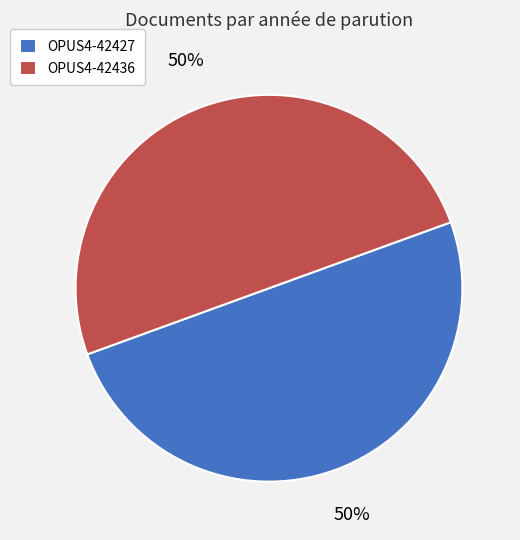

The OPUS4-42427 slice represents 50% of the pie. True or false?

True